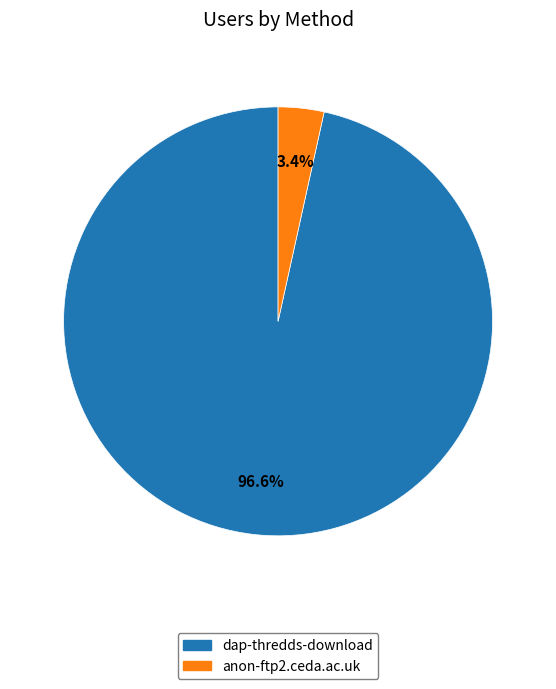

Is it true that anon-ftp2.ceda.ac.uk is 15% of the pie?

False